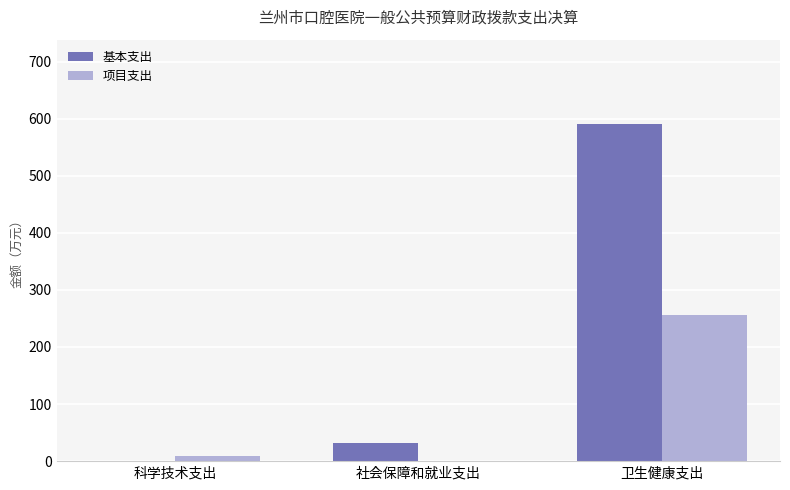

What is the average value of the 基本支出 series?

207.6